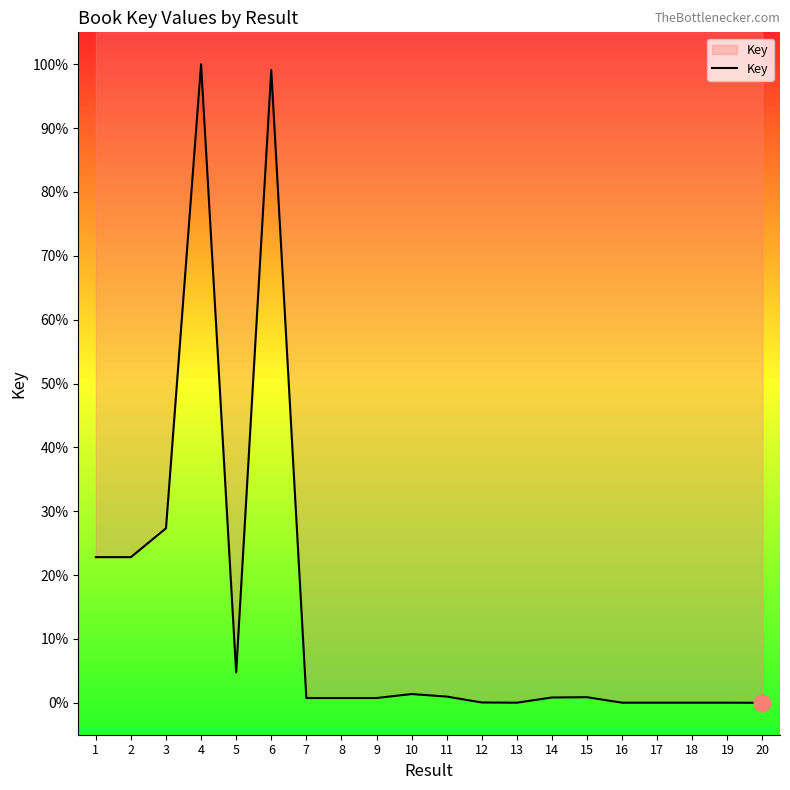

At which category does the data reach its first local valley?

2